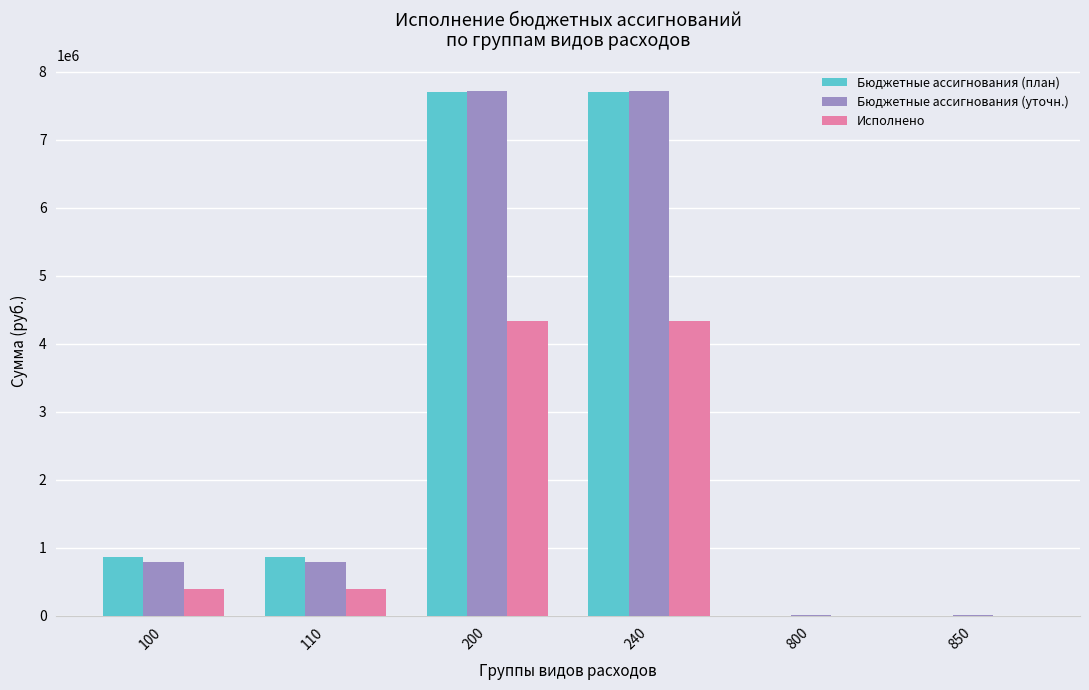

What are all the series names shown in the legend?

Бюджетные ассигнования (план), Бюджетные ассигнования (уточн.), Исполнено